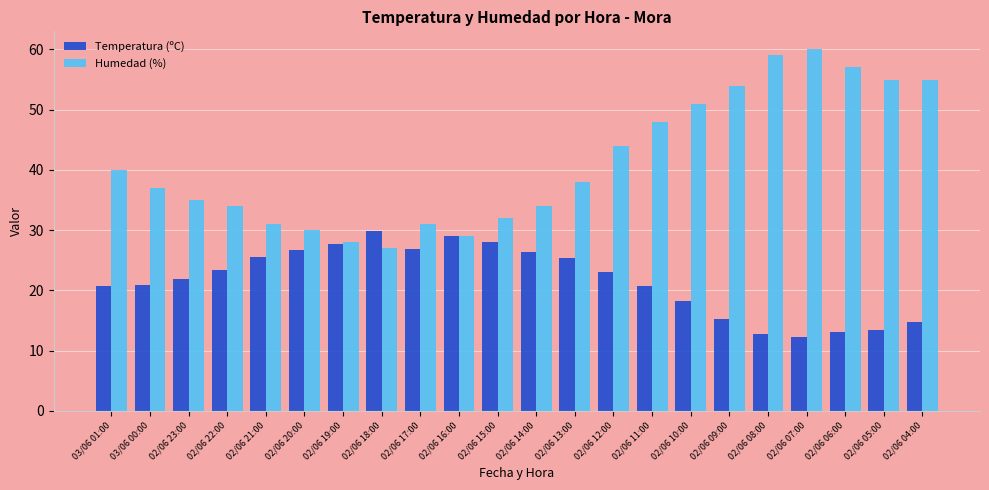

The Humedad (%) series shows 34.0 at 02/06 22:00. True or false?

True